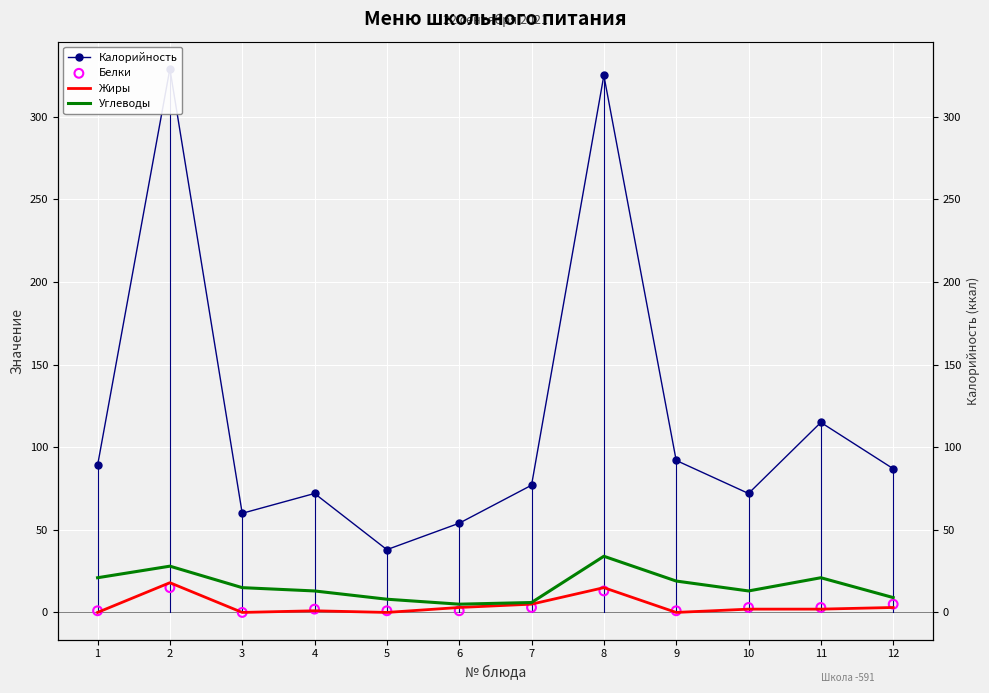

At which category is the sum across all series the highest?

2